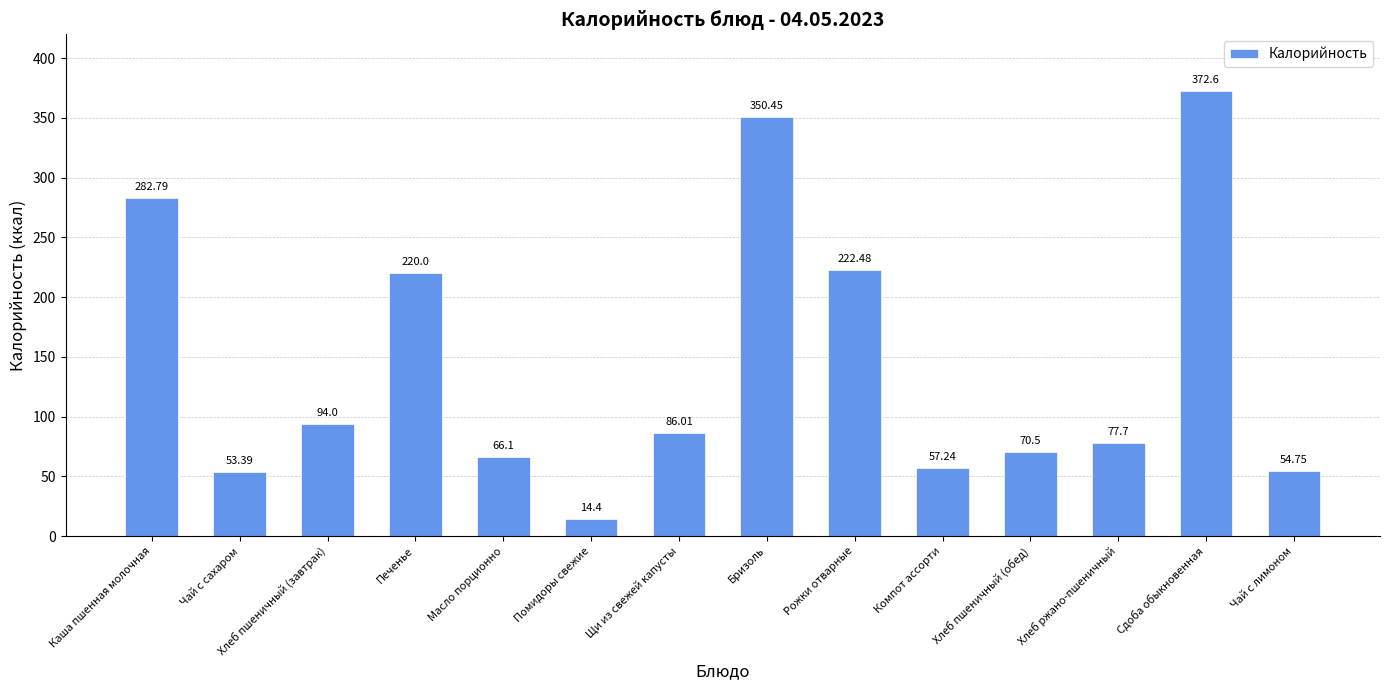

What is the sum of all values?

2022.4